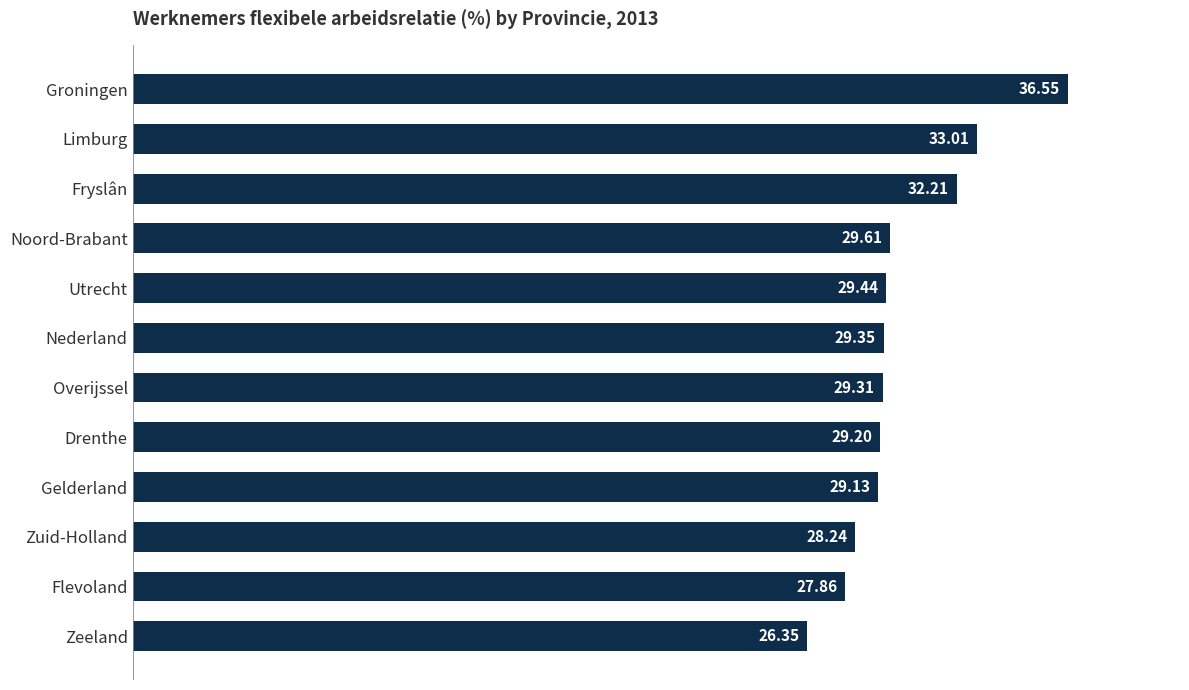

At which label is the value closest to 31?

Fryslân